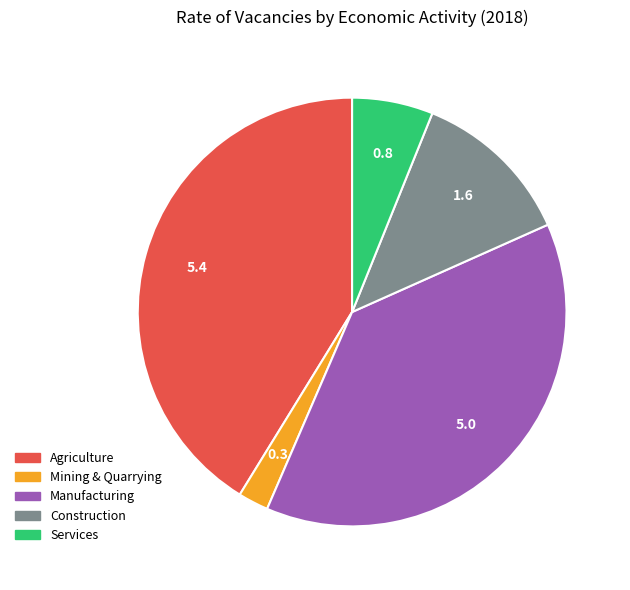

Is the sum of Agriculture and Services greater than half?

No